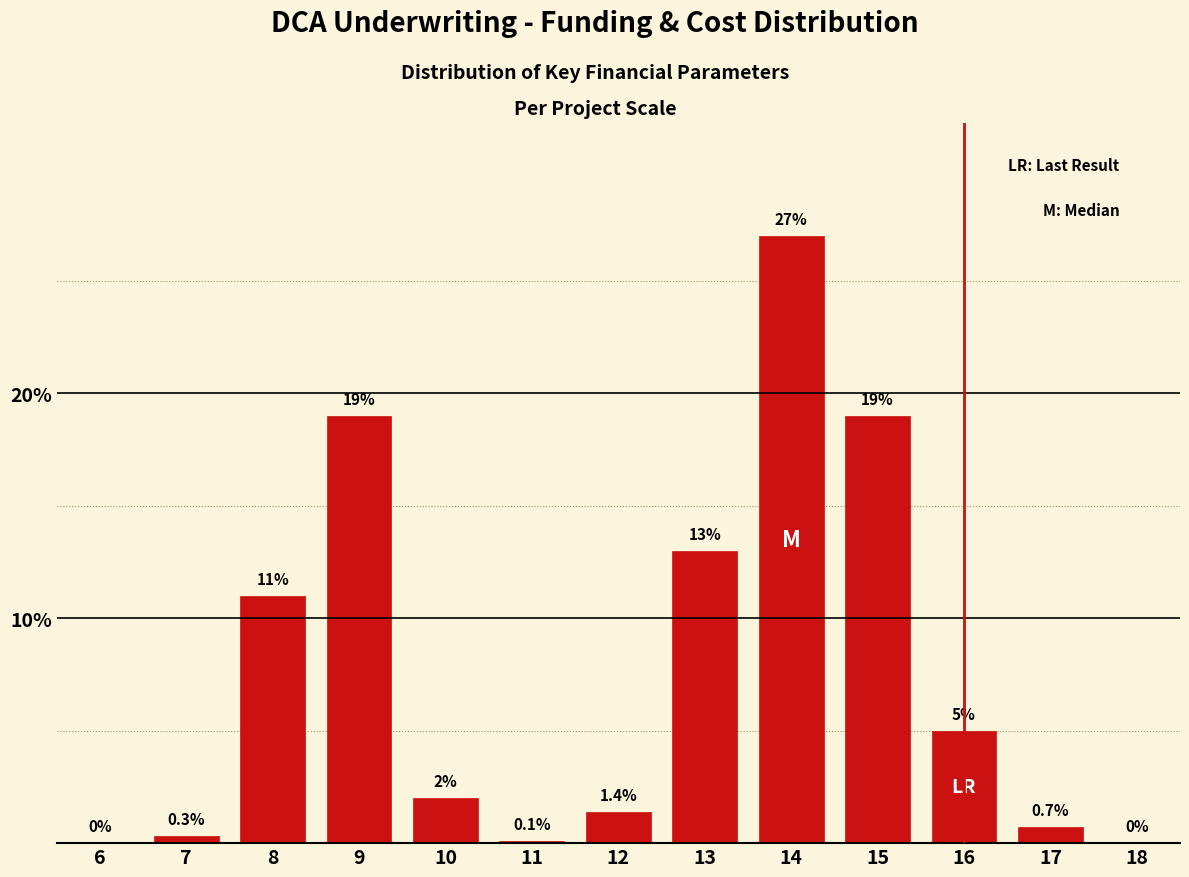

Reading left to right, transcribe all the data shown in this chart.

6=0.0	7=0.3	8=11.0	9=19.0	10=2.0	11=0.1	12=1.4	13=13.0	14=27.0	15=19.0	16=5.0	17=0.7	18=0.0